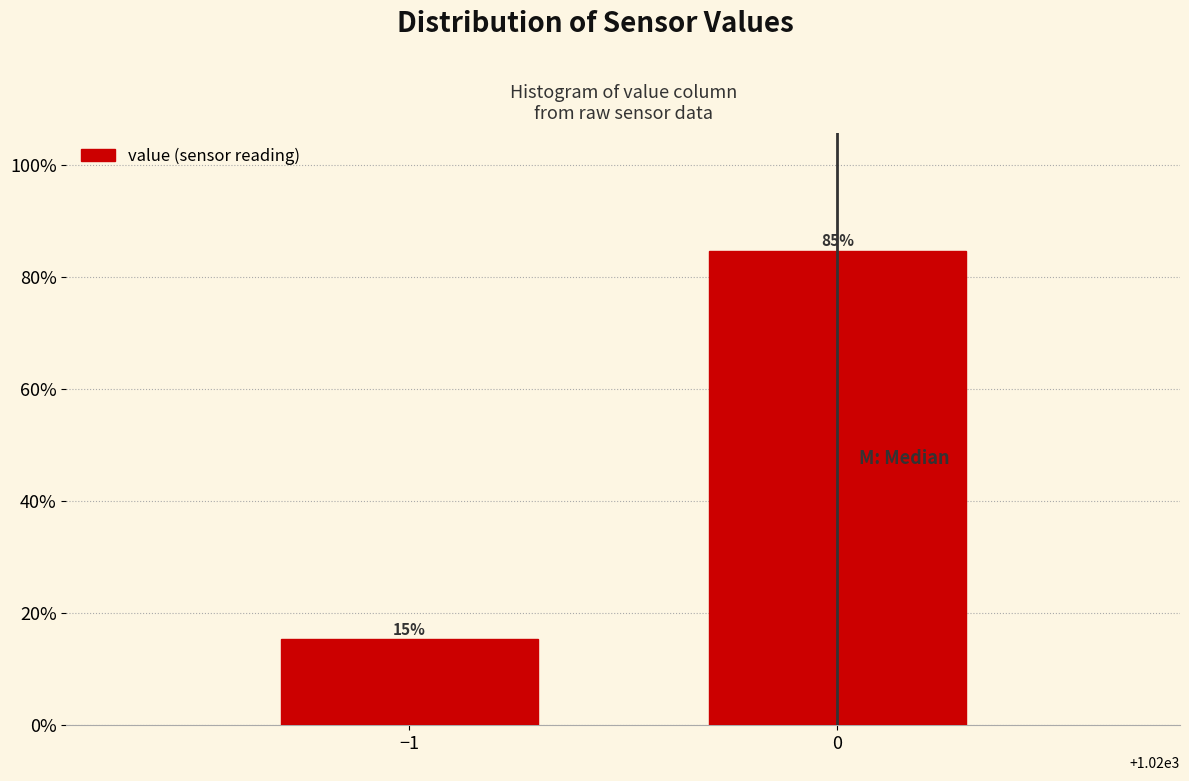

What value does the data have at 0?

84.7